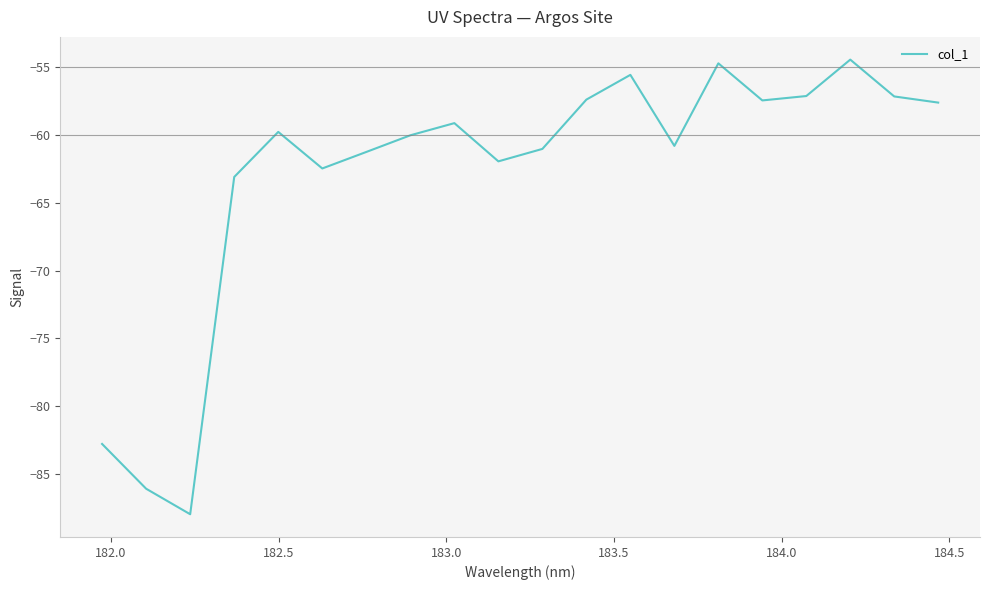

What is the maximum value shown in the chart?

-54.5